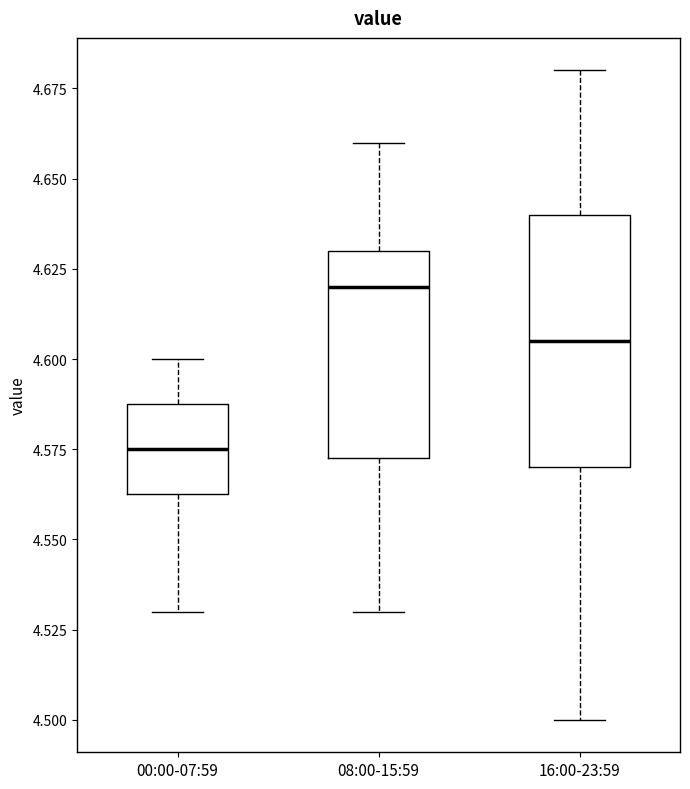

Comparing the boxes themselves (not the whiskers), which one is the tallest?

16:00-23:59